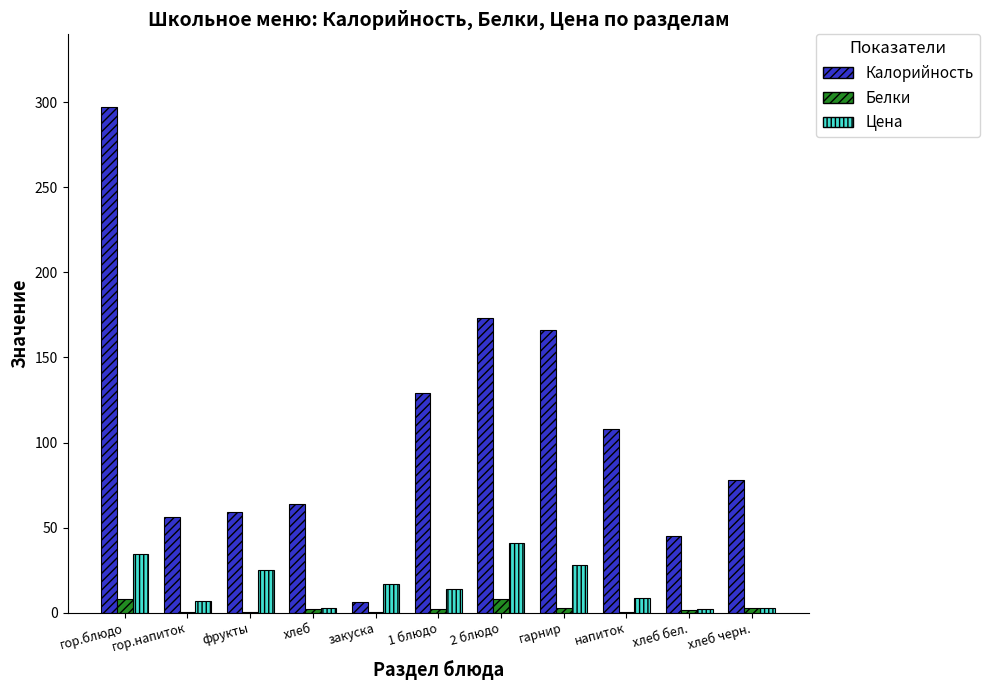

What is the sum of all Белки values?

28.7